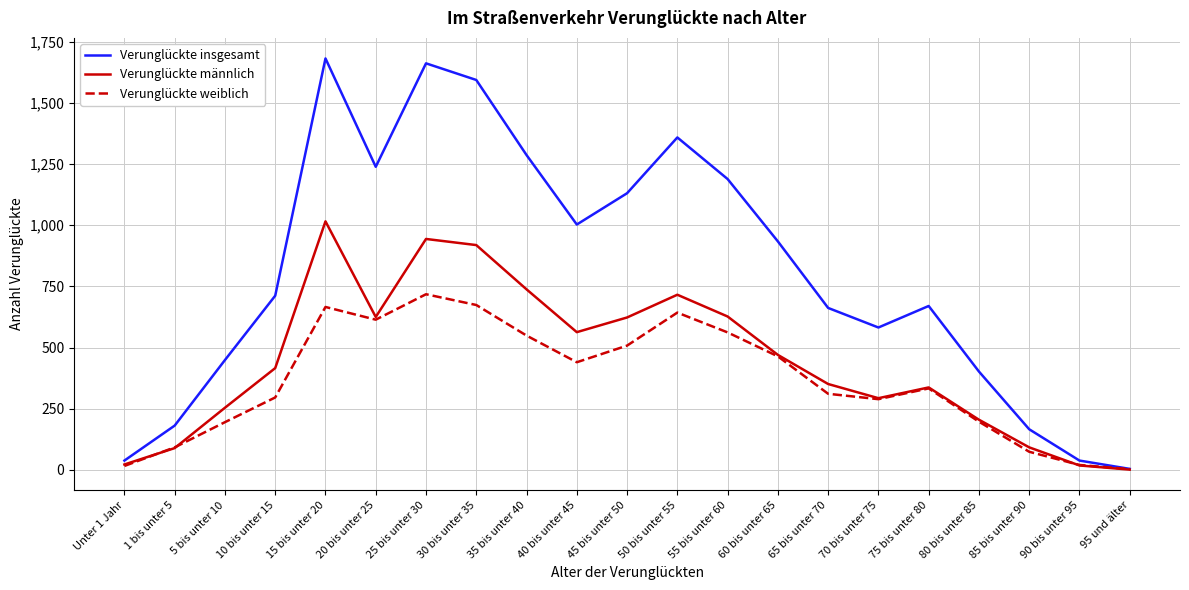

List the series in order of their overall mean, lowest first.

Verunglückte weiblich, Verunglückte männlich, Verunglückte insgesamt